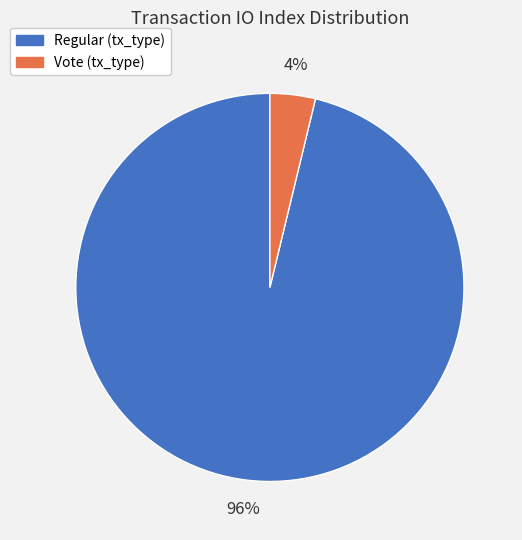

To the nearest percent, what is the difference between the largest and smallest slice percentages?

92%